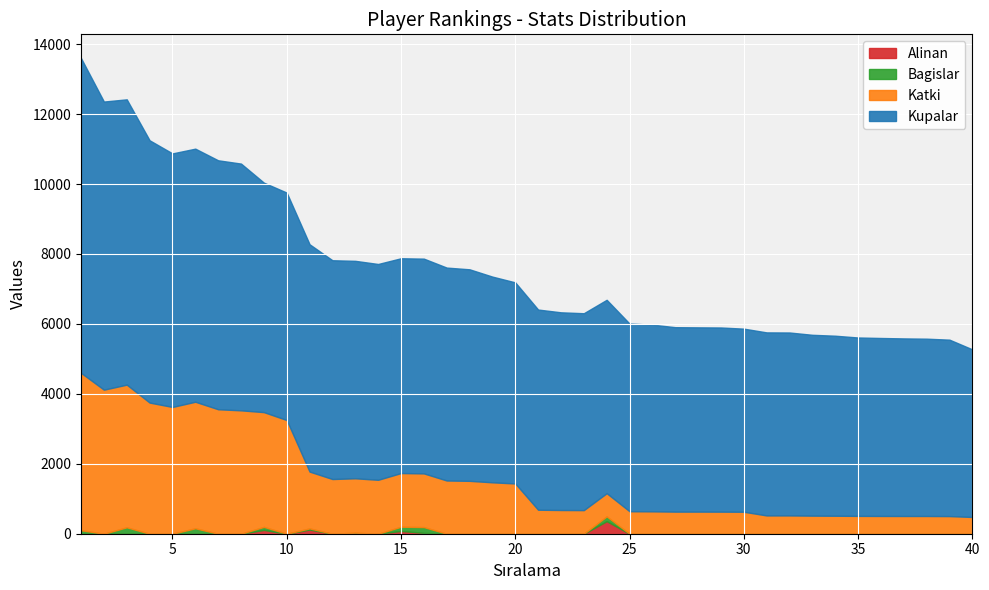

Reading left to right, list all the values displayed in this chart.

Kupalar: 1=9000	2=8239	3=8158	4=7500	5=7250	6=7237	7=7119	8=7056	9=6562	10=6503	11=6500	12=6256	13=6218	14=6171	15=6142	16=6141	17=6088	18=6049	19=5882	20=5750	21=5724	22=5653	23=5630	24=5530	25=5366	26=5339	27=5274	28=5269	29=5266	30=5236	31=5234	32=5231	33=5171	34=5148	35=5101	36=5089	37=5078	38=5070	39=5045	40=4793
Katki: 1=4500	2=4119	3=4079	4=3750	5=3625	6=3618	7=3559	8=3528	9=3281	10=3251	11=1625	12=1564	13=1554	14=1542	15=1535	16=1535	17=1522	18=1512	19=1470	20=1437	21=686	22=678	23=675	24=663	25=643	26=640	27=632	28=632	29=631	30=628	31=523	32=523	33=517	34=514	35=510	36=508	37=507	38=507	39=504	40=479
Bagislar: 1=90	2=0	3=174	4=0	5=0	6=156	7=0	8=0	9=86	10=0	11=32	12=0	13=31	14=0	15=120	16=166	17=0	18=0	19=0	20=0	21=0	22=0	23=0	24=136	25=0	26=0	27=0	28=0	29=0	30=0	31=0	32=0	33=0	34=0	35=0	36=0	37=0	38=0	39=0	40=0
Alinan: 1=10	2=0	3=10	4=0	5=0	6=0	7=0	8=0	9=110	10=0	11=120	12=0	13=0	14=0	15=80	16=24	17=0	18=0	19=0	20=0	21=0	22=0	23=0	24=360	25=0	26=0	27=0	28=0	29=0	30=0	31=0	32=0	33=0	34=0	35=0	36=0	37=0	38=0	39=0	40=0